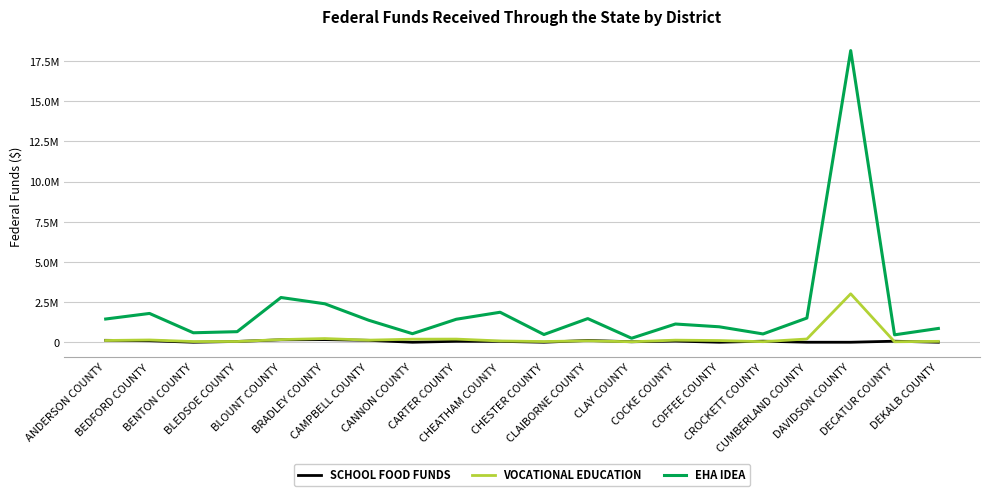

Is this an area chart (filled region under the line)?

No